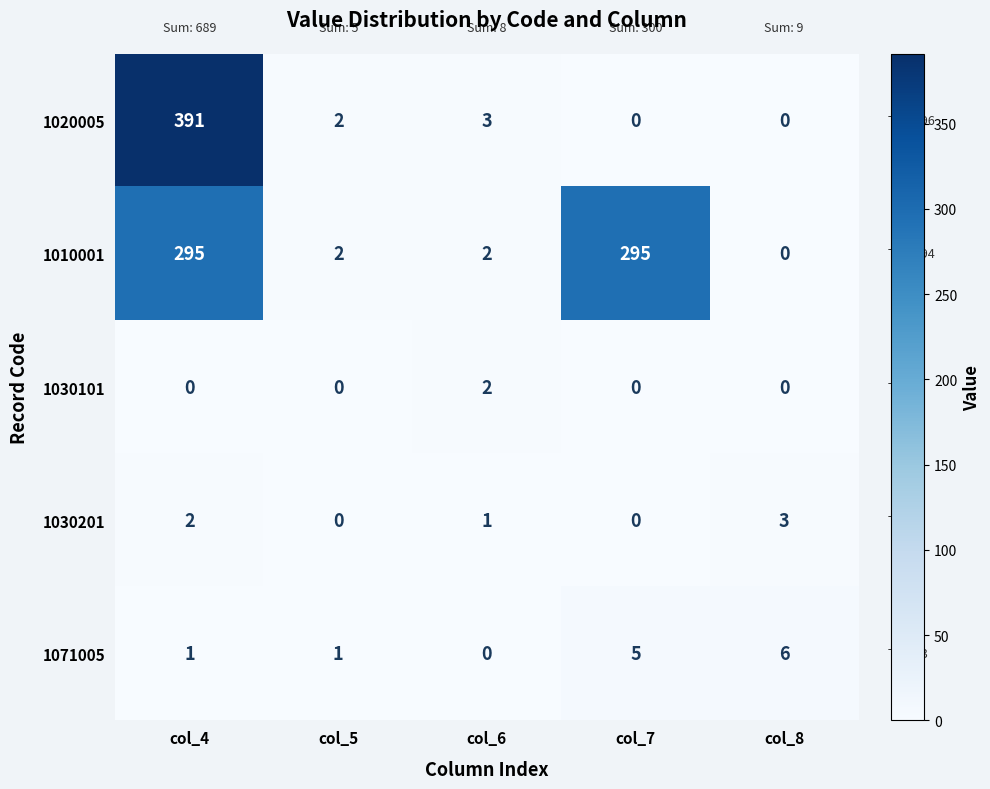

How many data points does each series have?

5